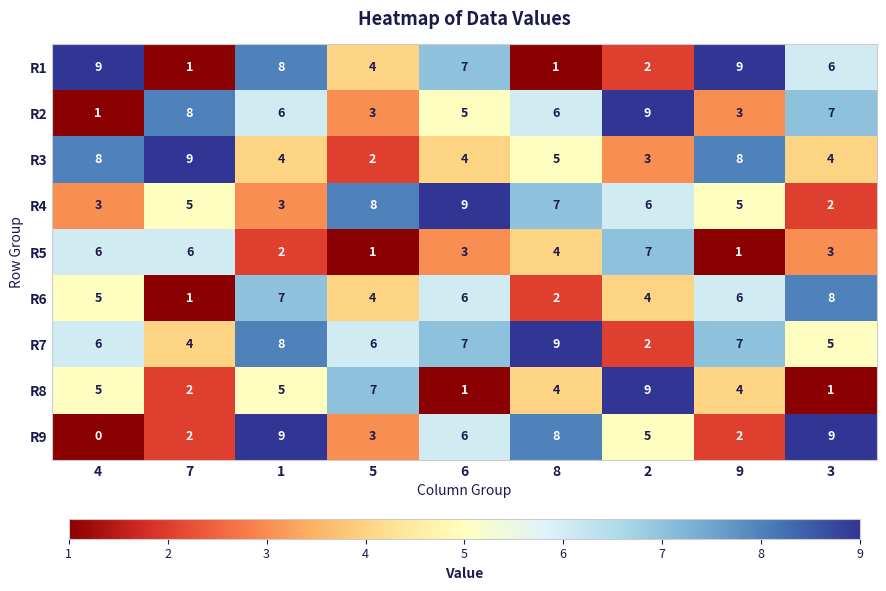

What is the total value across all series at 2?

47